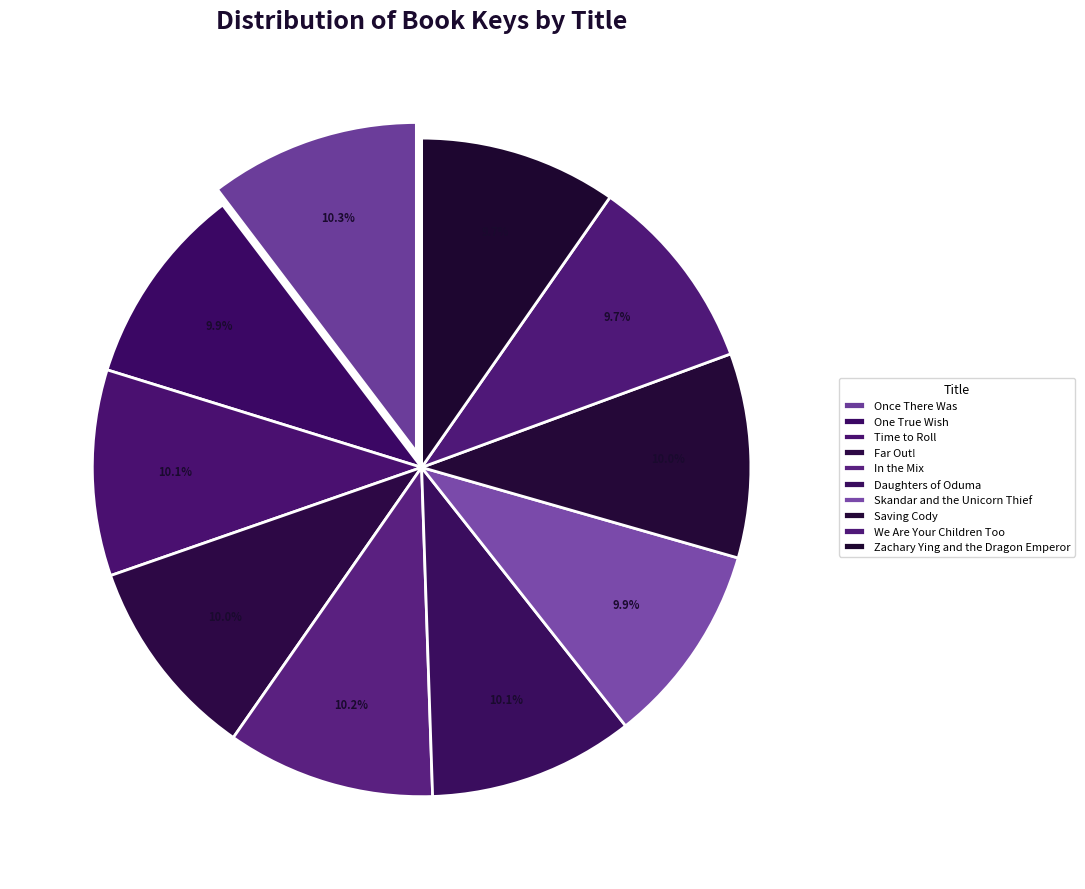

The Skandar and the Unicorn Thief slice represents 20% of the pie. True or false?

False